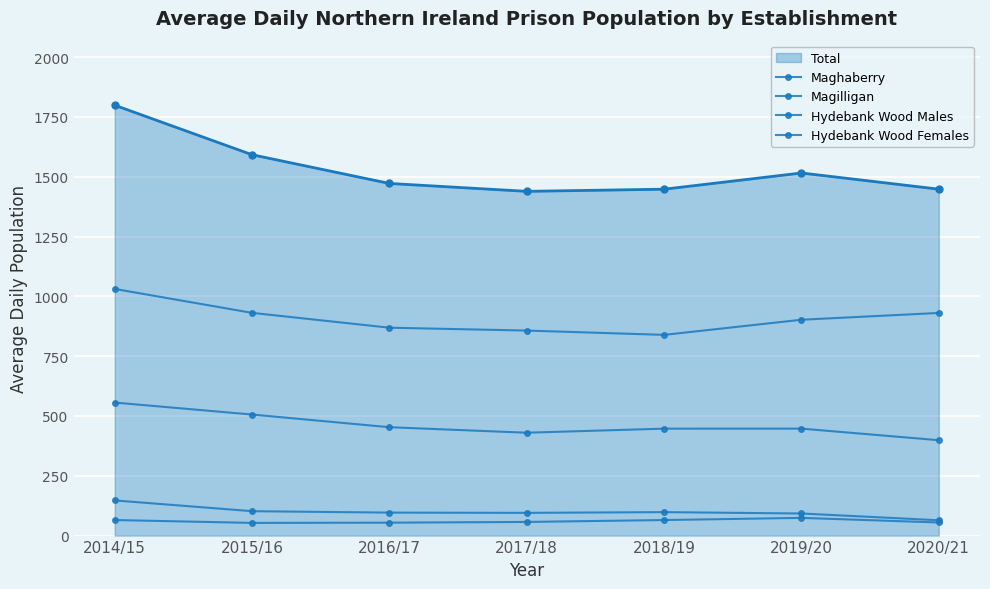

How many lines are shown in the chart?

5